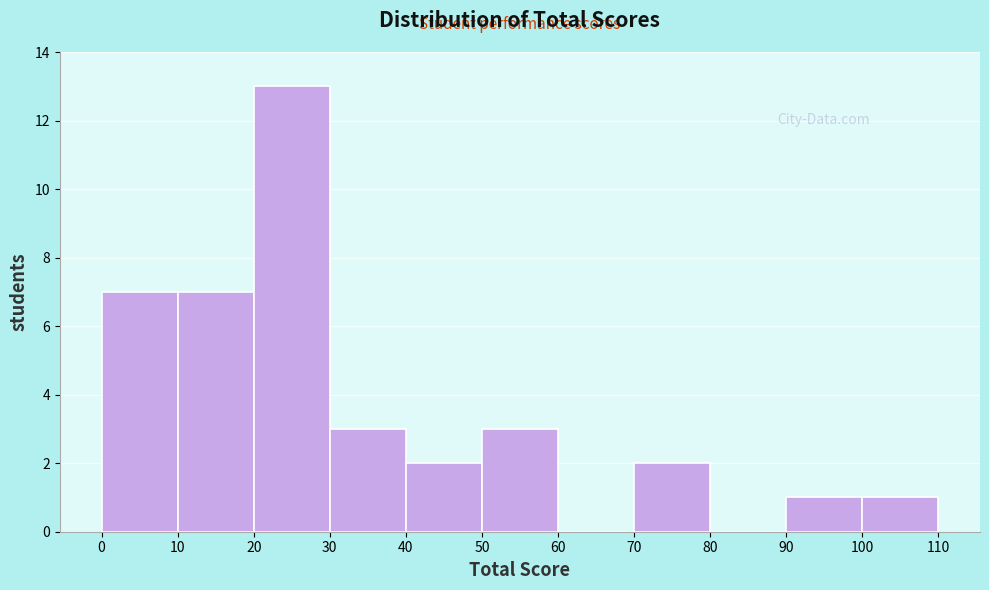

Over which range of the x-axis is the bar tallest?

20 to 30